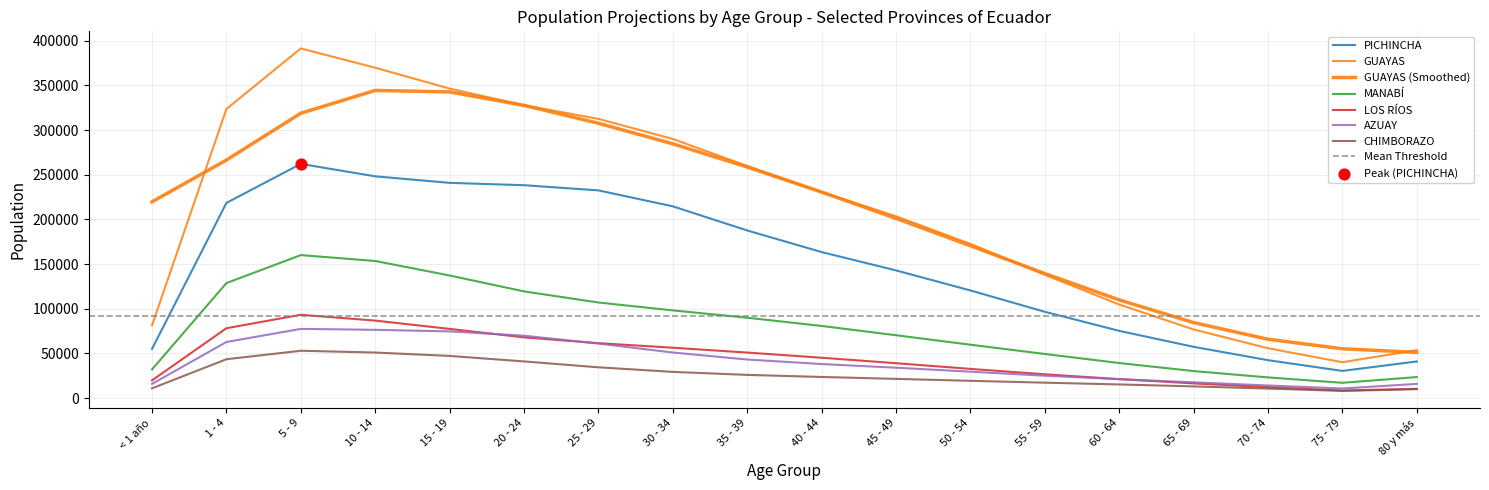

Is the value of LOS RÍOS at 20 - 24 greater than the value of GUAYAS at 80 y más?

Yes